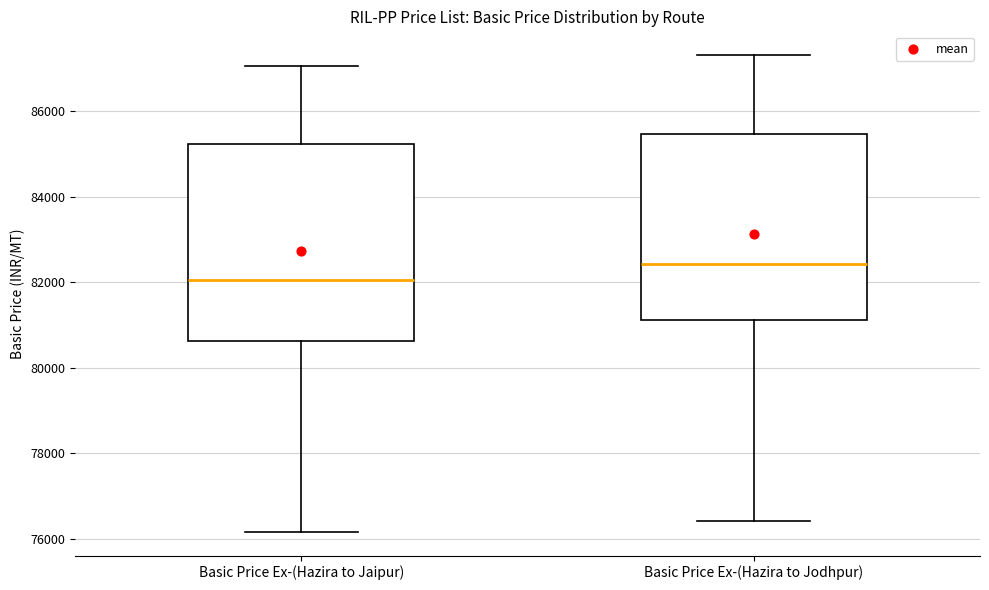

Which box's median line is the highest?

Basic Price Ex-(Hazira to Jodhpur)